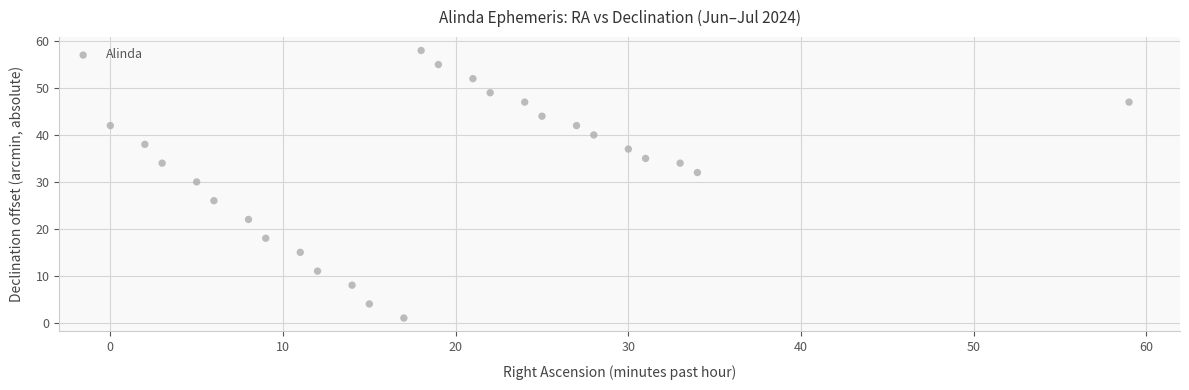

What Y value in the scatter plot is closest to 29?

30